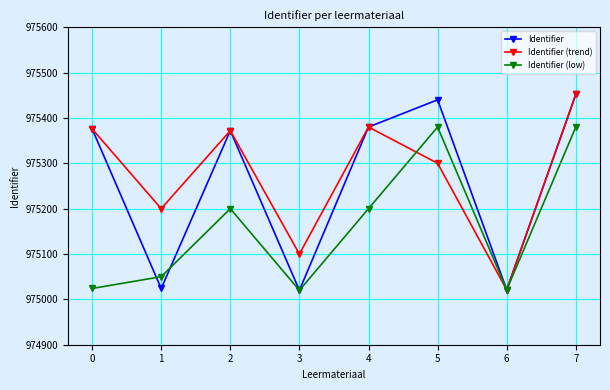

The value of Identifier (trend) at 7 is 1694215. True or false?

False